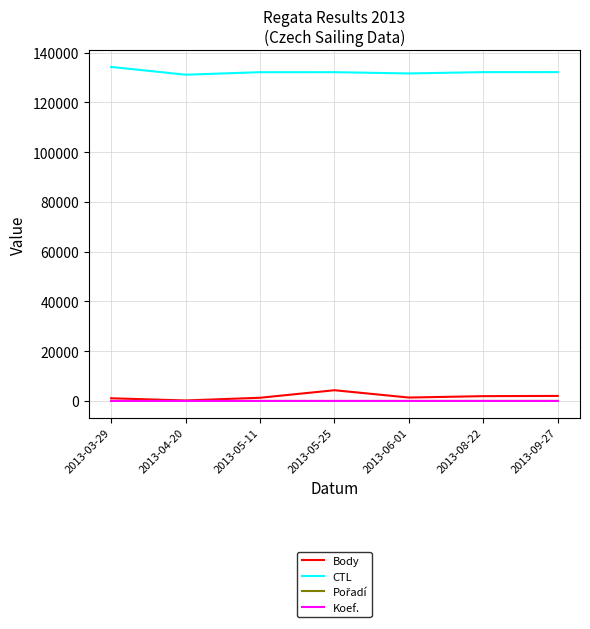

Which series has the largest total across all categories?

CTL